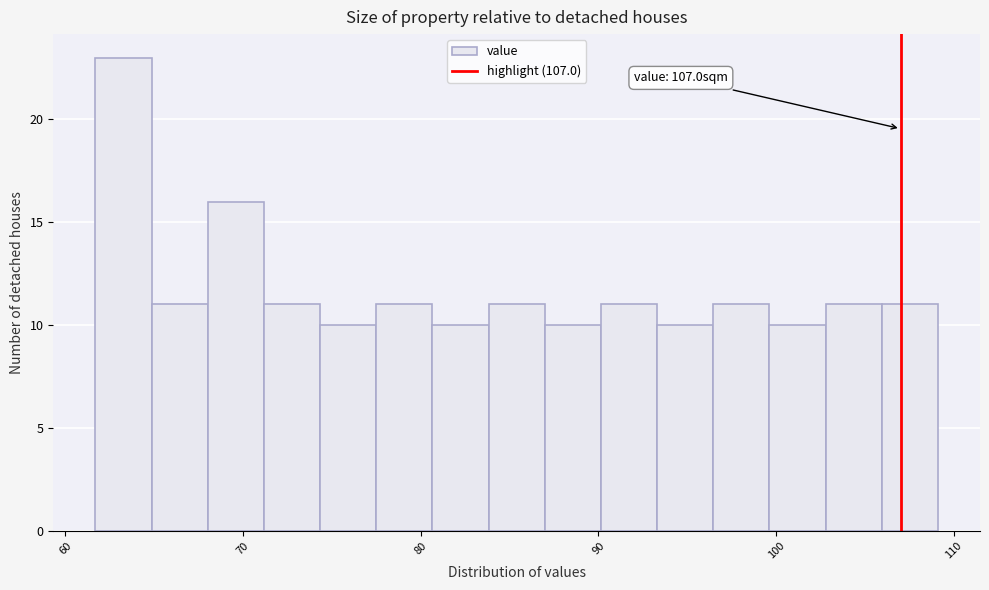

Around what value on the x-axis is the tallest bar? Give the approximate position of its centre, as read against the axis.

63